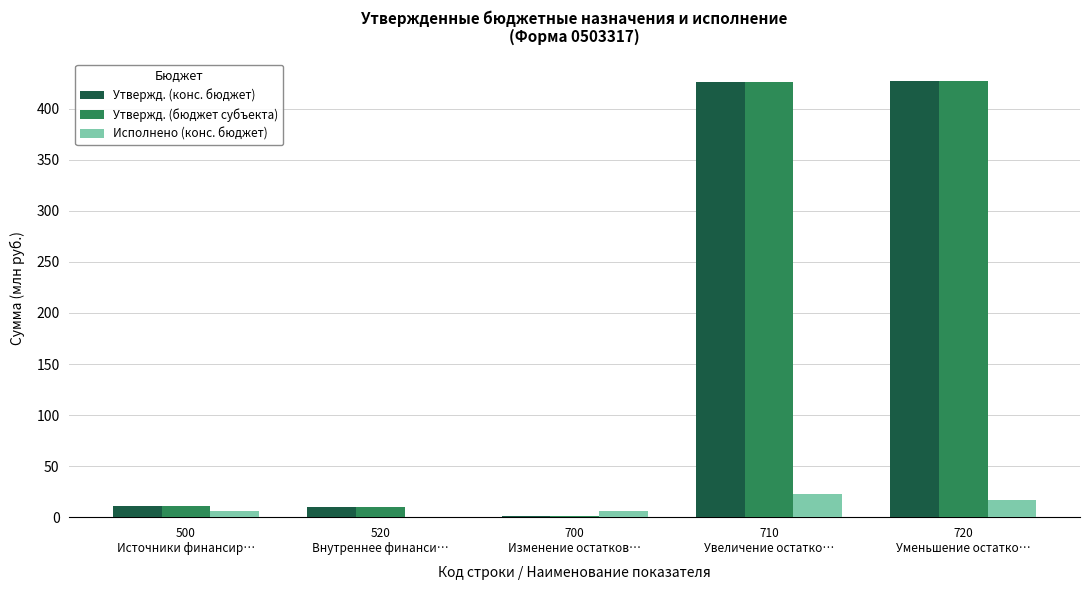

What is the maximum value shown in the chart?

427.5